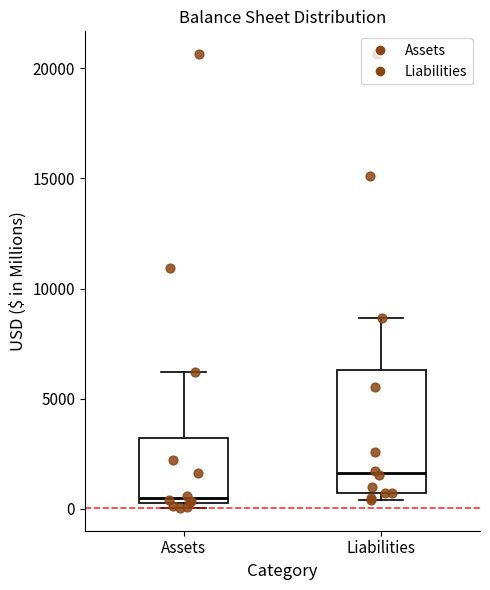

Reading left to right, transcribe this box plot: for each box, give where its median line is, the range the box spans, and where its two whiskers end, as read against the y-axis. The values are not printed on the chart, so give them approximately, as read against the axis.

Assets: median 500 (just above the box's lower edge), box 500 to 3000, whiskers 0 to 6000
Liabilities: median 1500, box 500 to 6500, whiskers 500 (just below the box's lower edge) to 8500